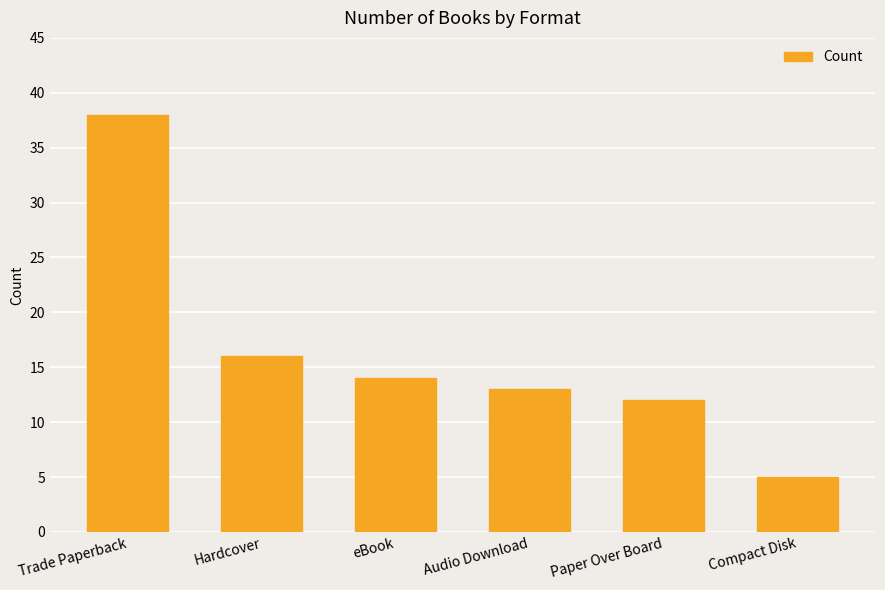

At which label is the value closest to 21?

Hardcover